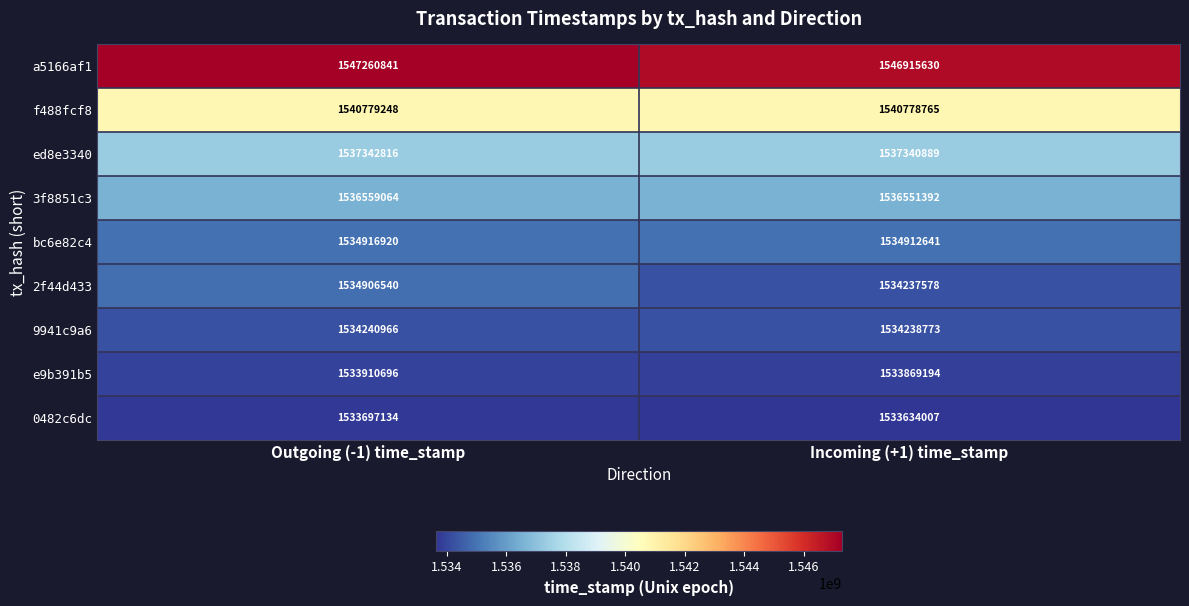

What is the total value across all series at Outgoing (-1) time_stamp?

13833614225